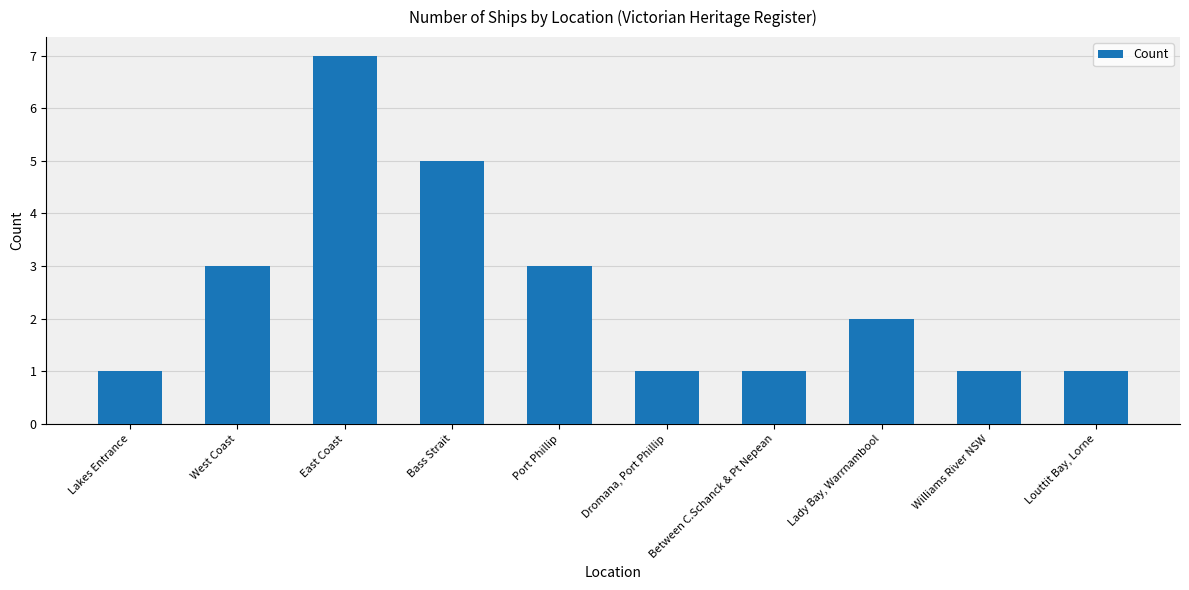

What is the difference between the second highest and second lowest values?

4